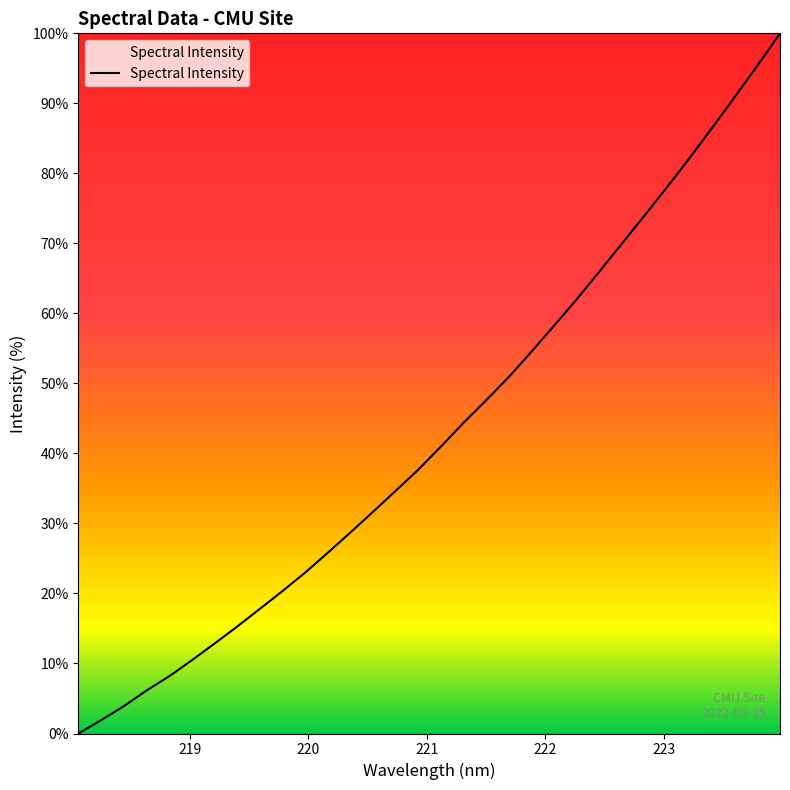

What is the sum of all values?

1379.5